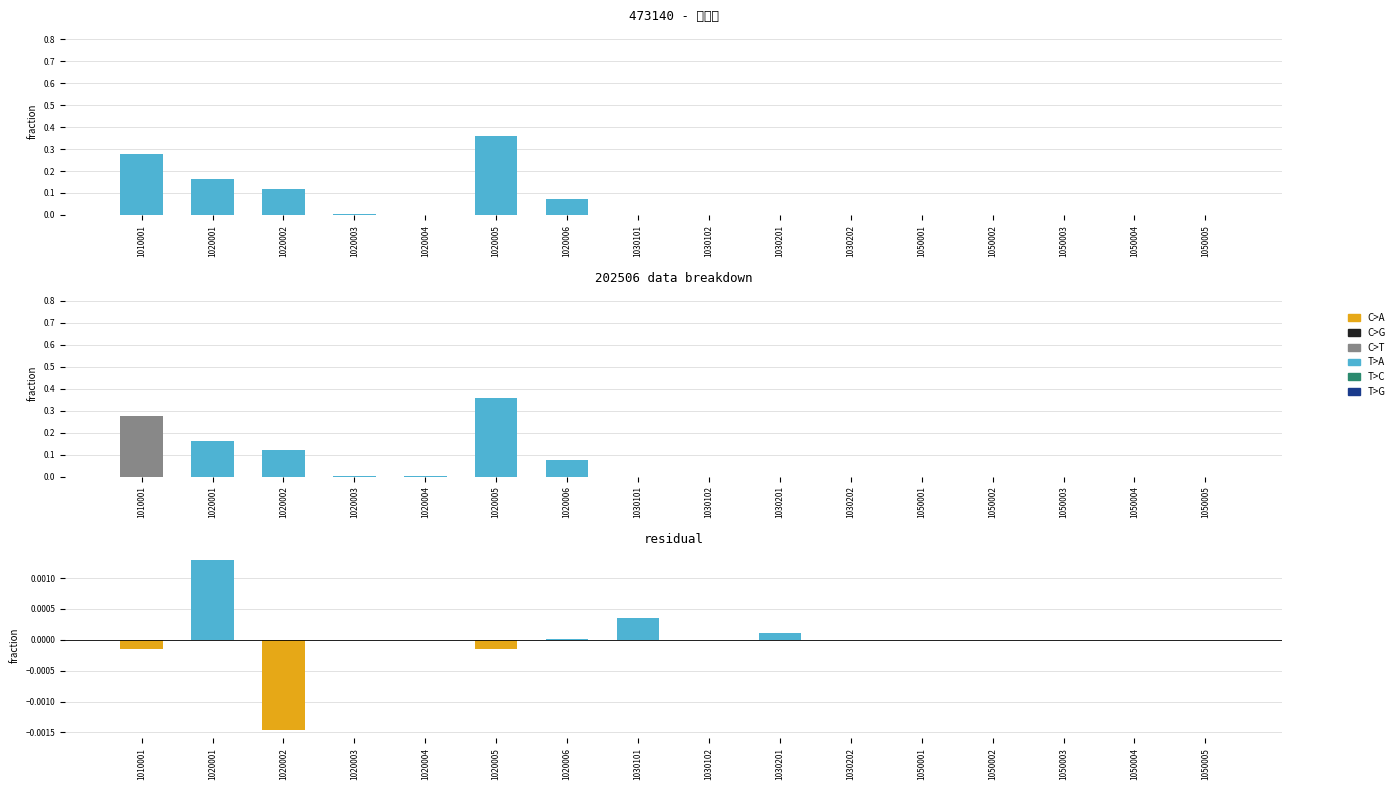

Reading right to left, what are all the values shown in this chart?

col_4: 1050005=0.0	1050004=0.0	1050003=0.0	1050002=0.0	1050001=0.0	1030202=0.0	1030201=0.0	1030102=0.0	1030101=0.0	1020006=0.1	1020005=0.4	1020004=0.0	1020003=0.0	1020002=0.1	1020001=0.2	1010001=0.3
col_5: 1050005=0.0	1050004=0.0	1050003=0.0	1050002=0.0	1050001=0.0	1030202=0.0	1030201=0.0	1030102=0.0	1030101=0.0	1020006=0.0	1020005=0.0	1020004=0.0	1020003=0.0	1020002=0.0	1020001=0.0	1010001=0.0
col_7: 1050005=0.0	1050004=0.0	1050003=0.0	1050002=0.0	1050001=0.0	1030202=0.0	1030201=0.0	1030102=0.0	1030101=0.0	1020006=0.1	1020005=0.4	1020004=0.0	1020003=0.0	1020002=0.1	1020001=0.2	1010001=0.3
residual: 1050005=0.0	1050004=0.0	1050003=0.0	1050002=0.0	1050001=0.0	1030202=0.0	1030201=0.0	1030102=0.0	1030101=0.0	1020006=0.0	1020005=-0.0	1020004=-0.0	1020003=-0.0	1020002=-0.0	1020001=0.0	1010001=-0.0